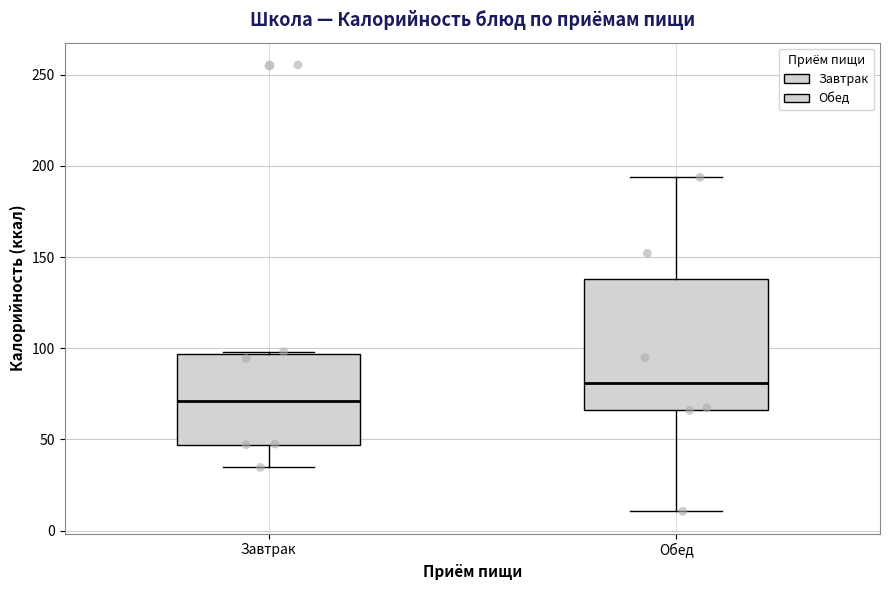

Comparing the boxes themselves (not the whiskers), which one is the tallest?

Обед